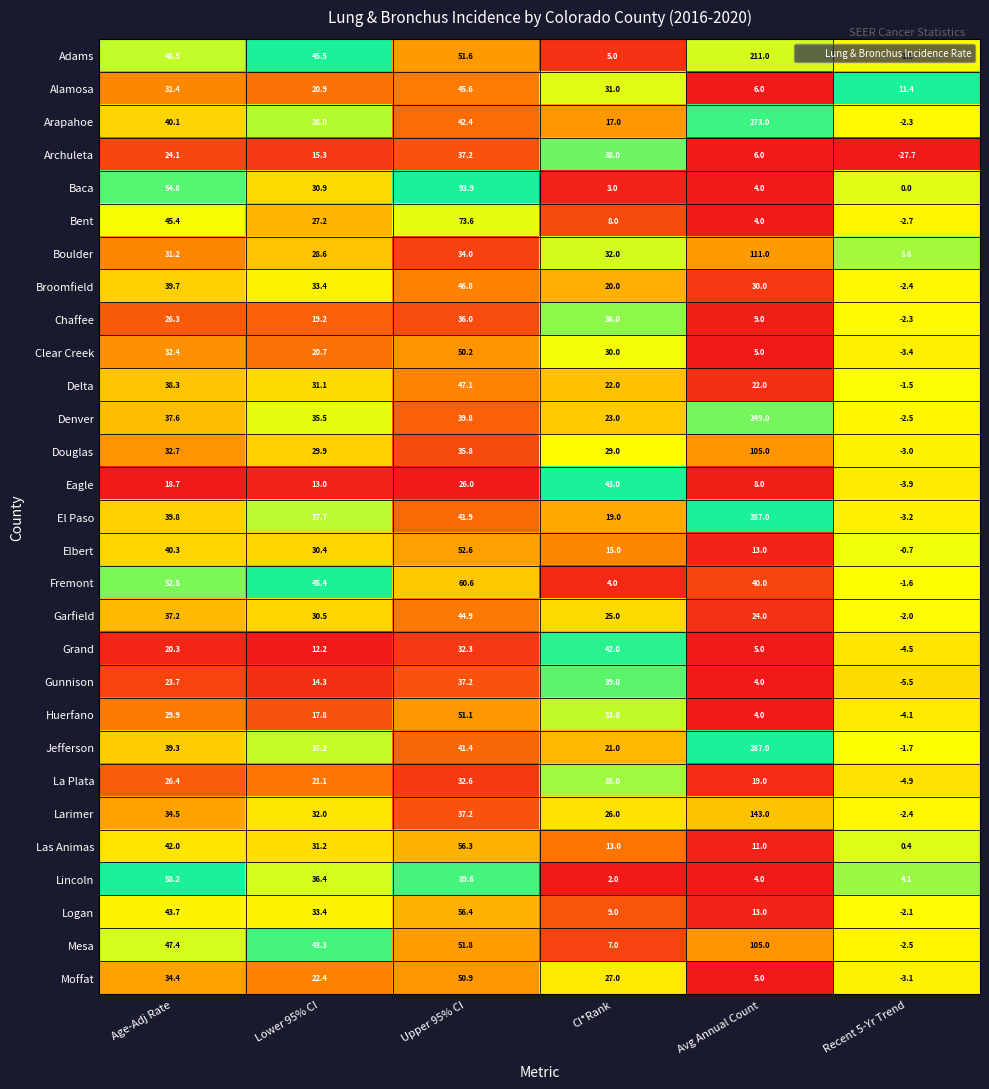

Rank the categories by Adams value from lowest to highest.

Recent 5-Yr Trend, CI*Rank, Lower 95% CI, Age-Adj Rate, Upper 95% CI, Avg Annual Count